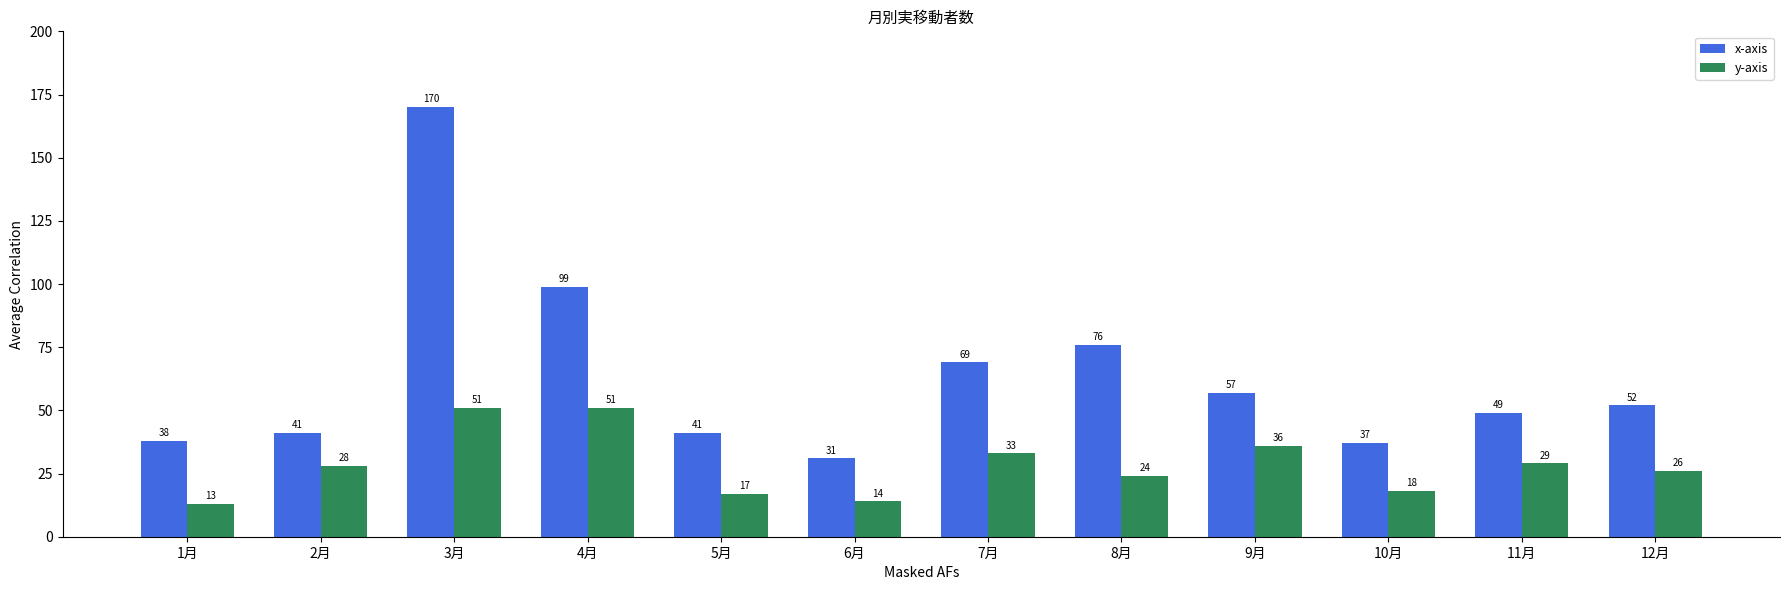

What position from the left is 10月?

10